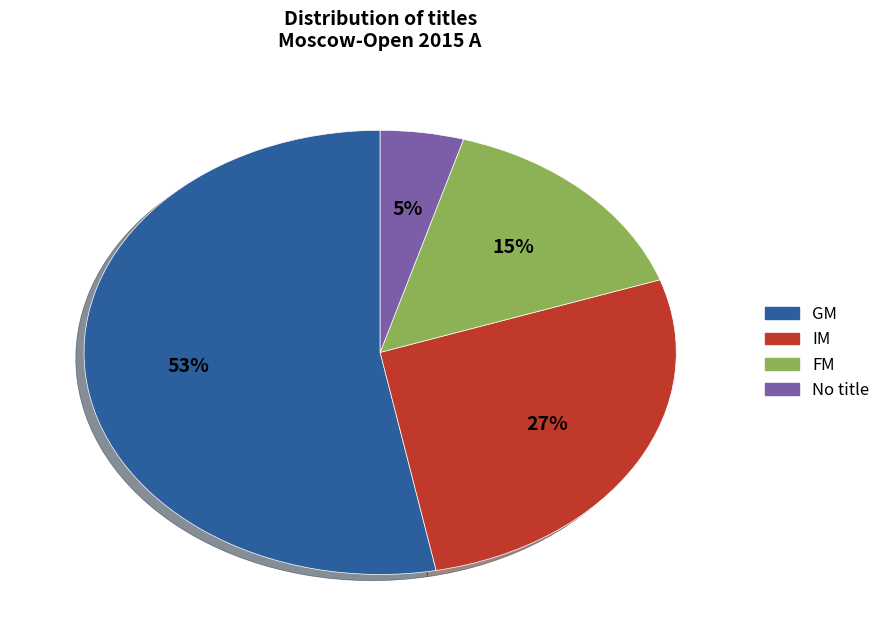

Is there a majority slice in this chart?

Yes